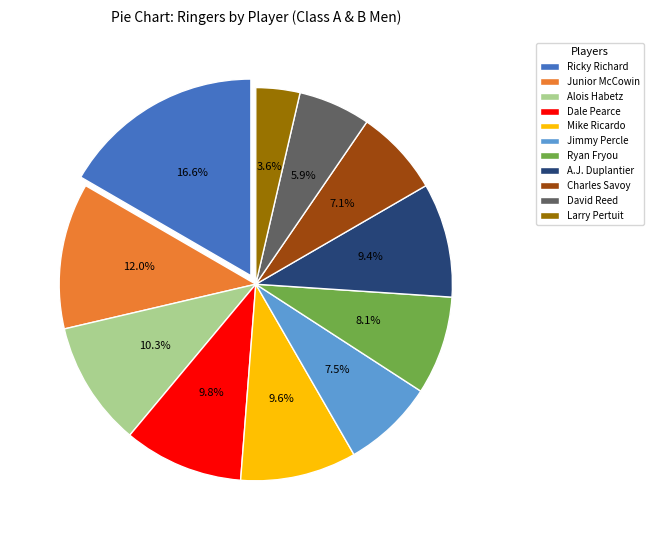

To the nearest percent, what percentage of the pie is Larry Pertuit?

4%